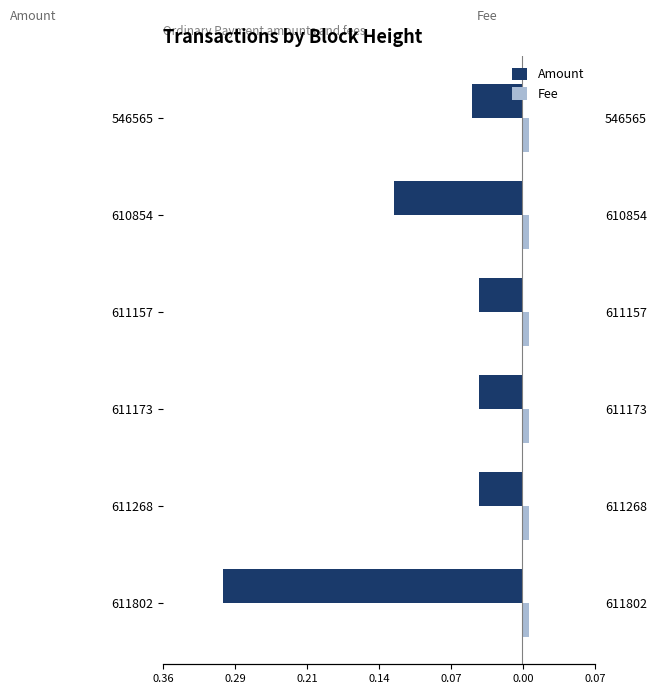

How many bars are there in total?

12